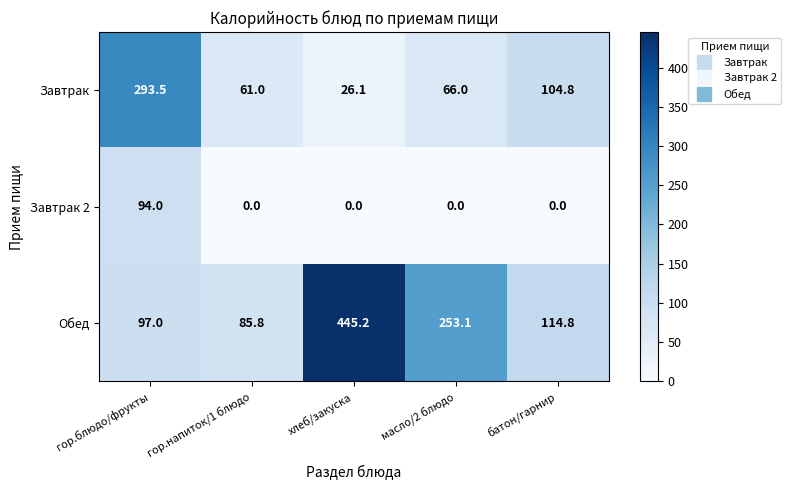

Is it true that Обед equals 445.2 at хлеб/закуска?

True